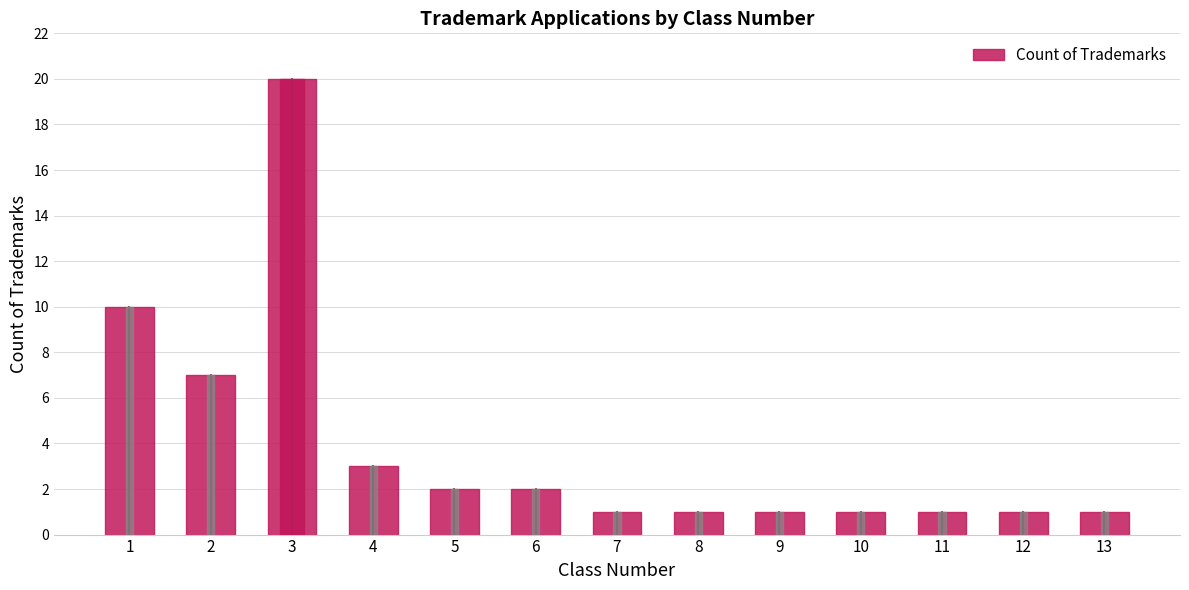

Reading left to right, transcribe all the data shown in this chart.

1=10	2=7	3=20	4=3	5=2	6=2	7=1	8=1	9=1	10=1	11=1	12=1	13=1